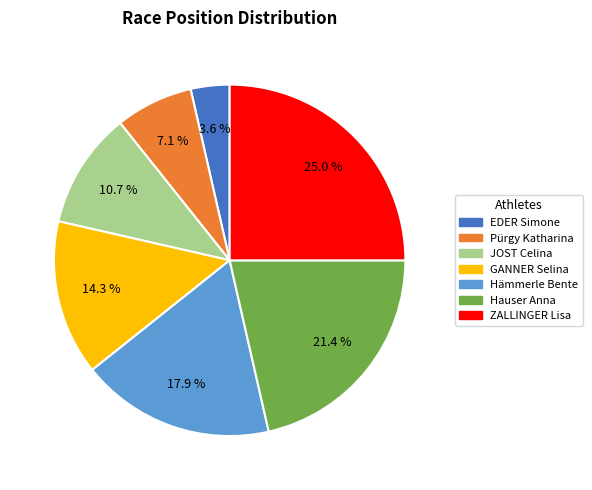

Does JOST Celina represent more than half of the total?

No